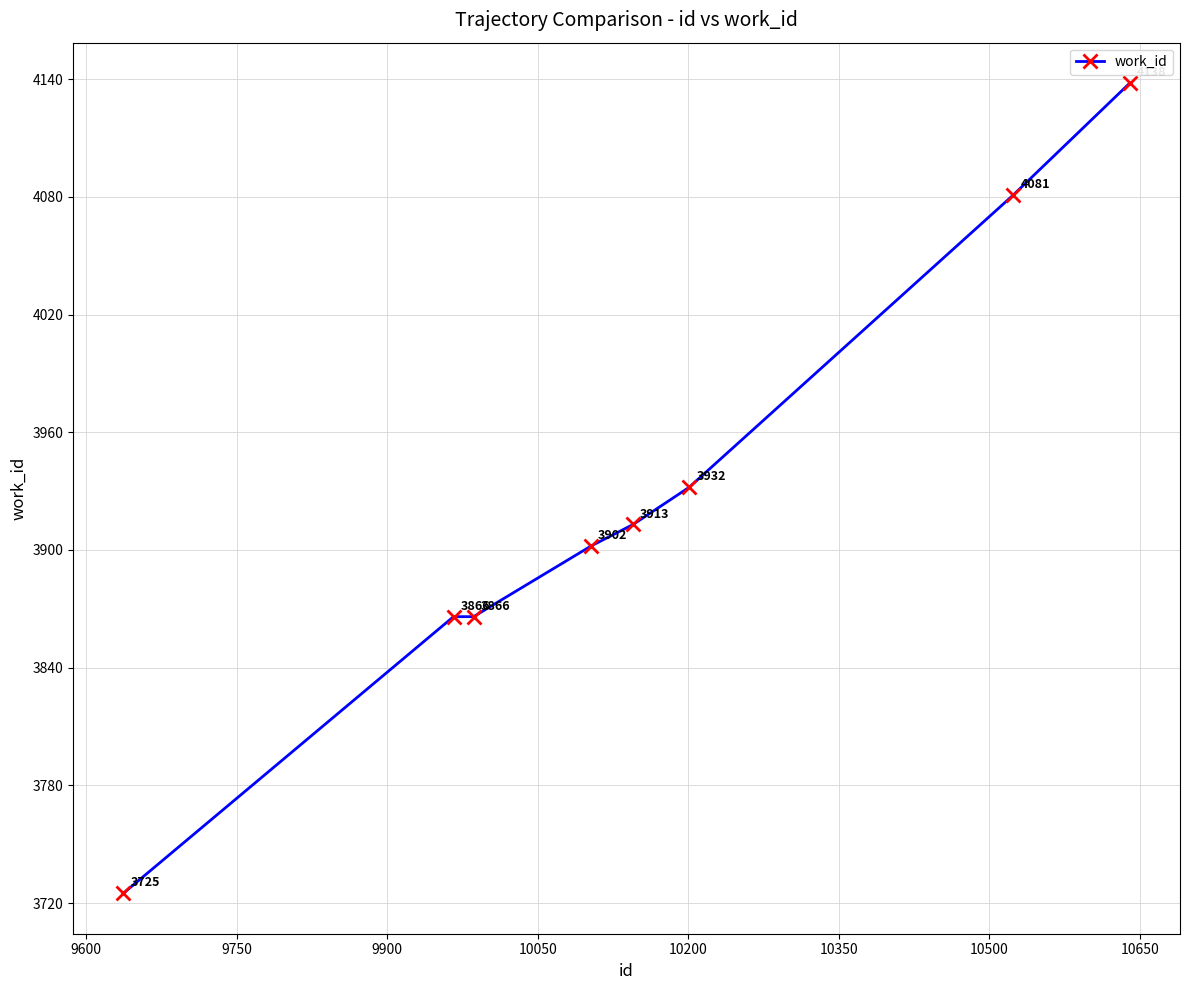

Reading right to left, list all the values displayed in this chart.

4138	4081	3932	3913	3902	3866	3866	3725